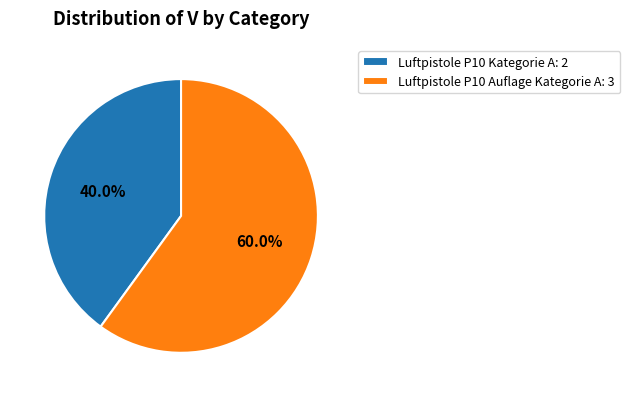

To the nearest percent, what is the difference between the largest and smallest slice percentages?

20%